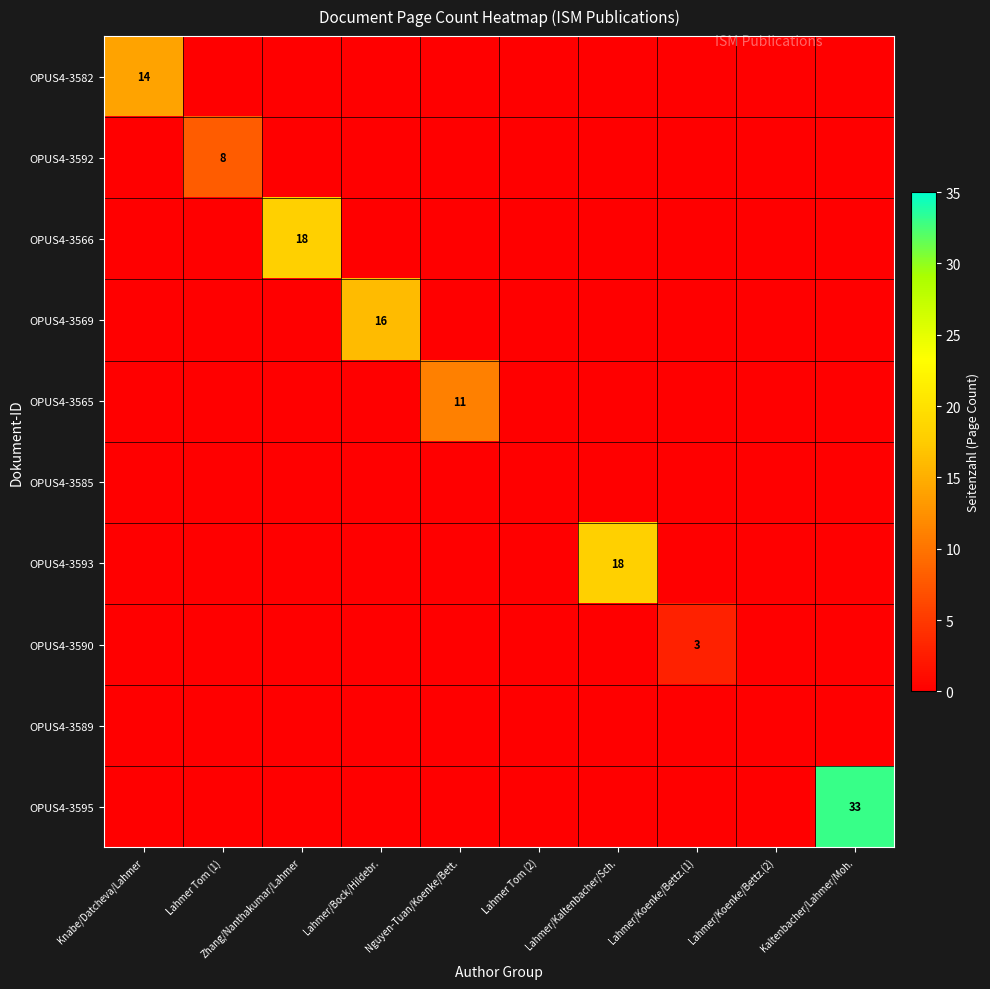

Is the value of OPUS4-3592 at Zhang/Nanthakumar/Lahmer greater than the value of OPUS4-3566 at Lahmer Tom (1)?

No